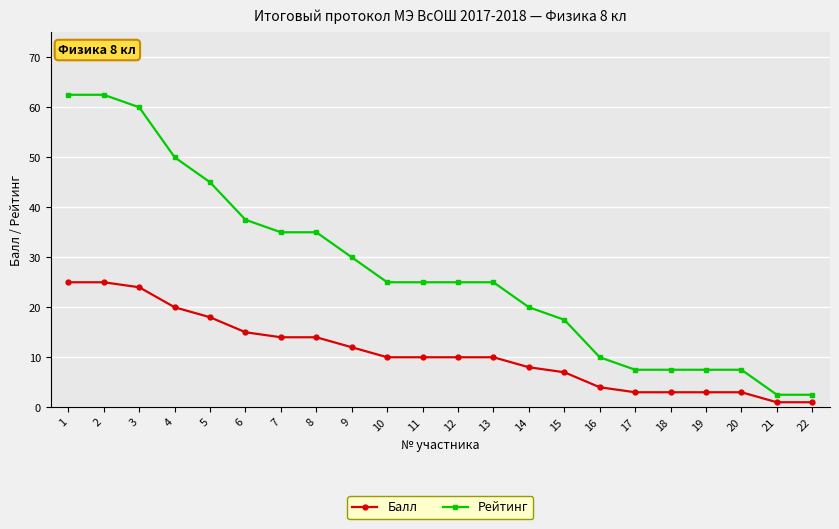

What is the maximum value shown in the chart?

62.5